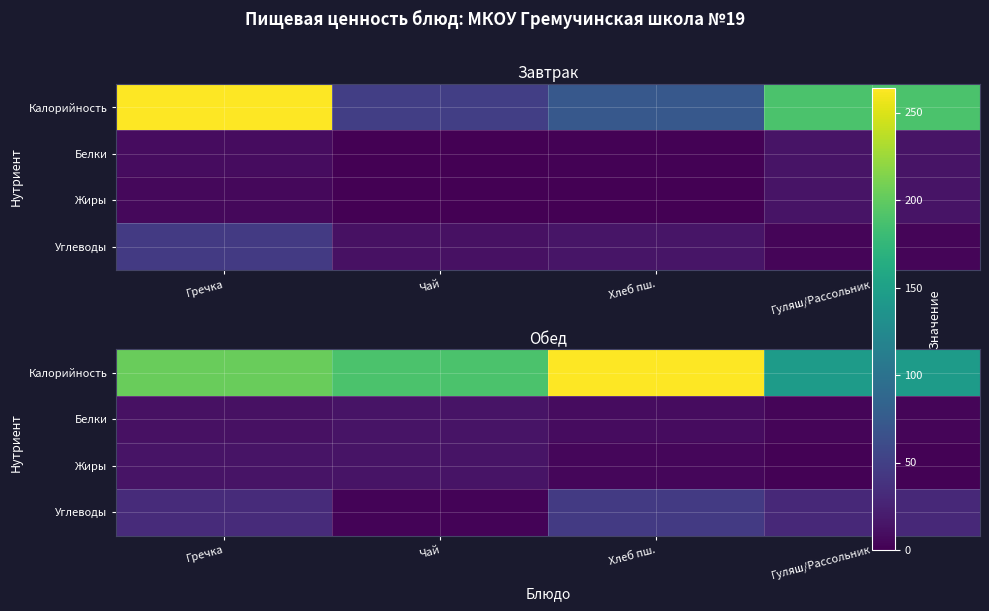

What is the spread (max minus min) of values at Гуляш/Рассольник?

143.8